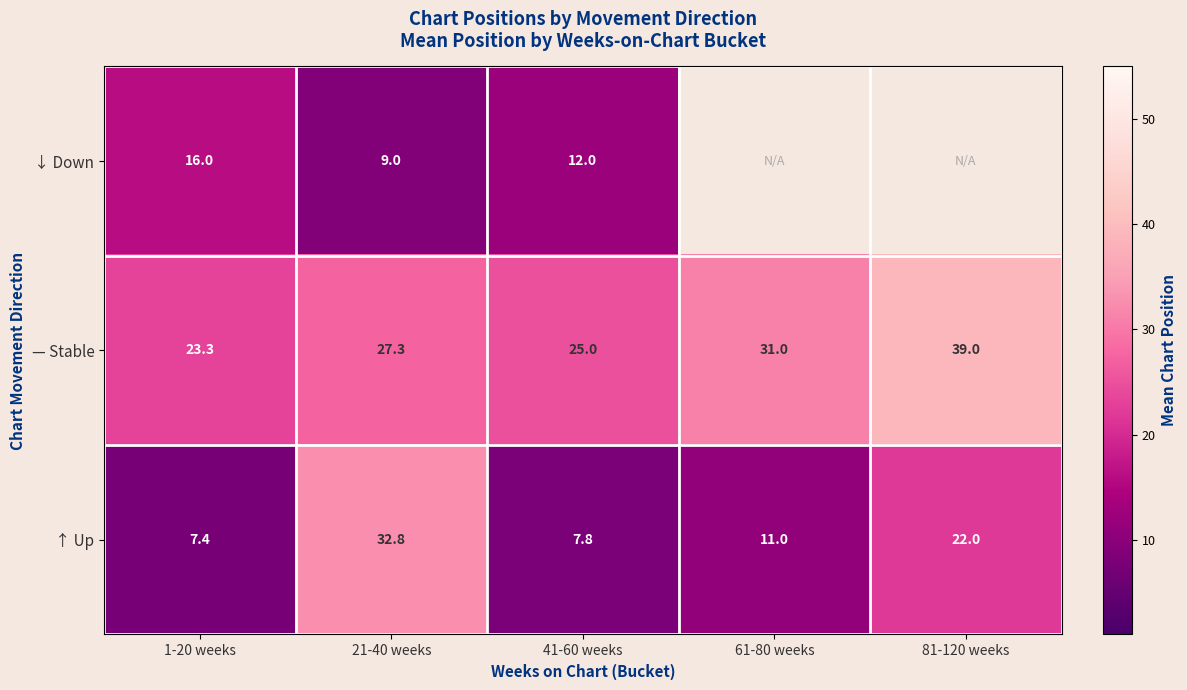

Which category has the lowest value in the — Stable series?

1-20 weeks